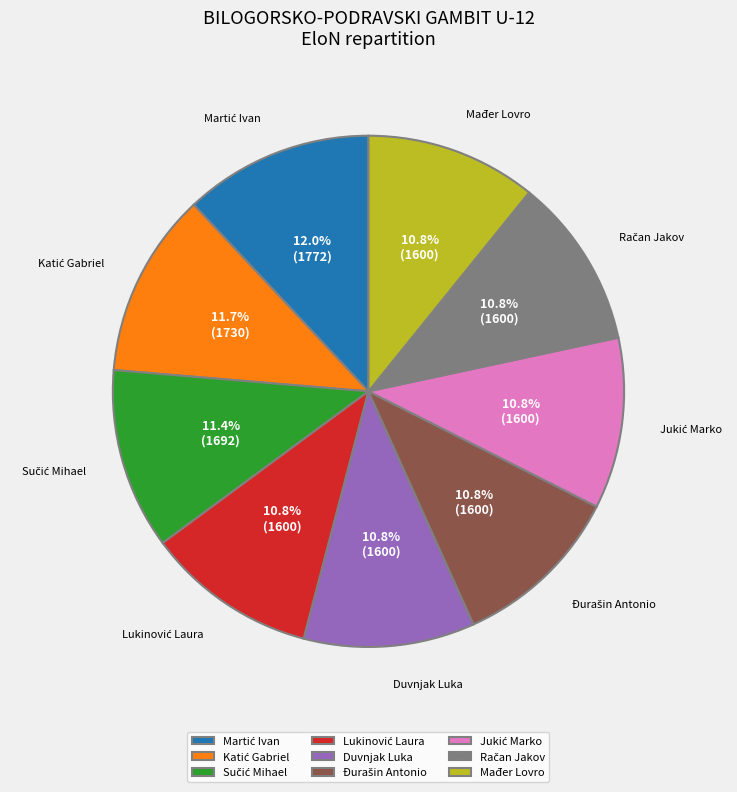

How many segments does this pie chart have?

9